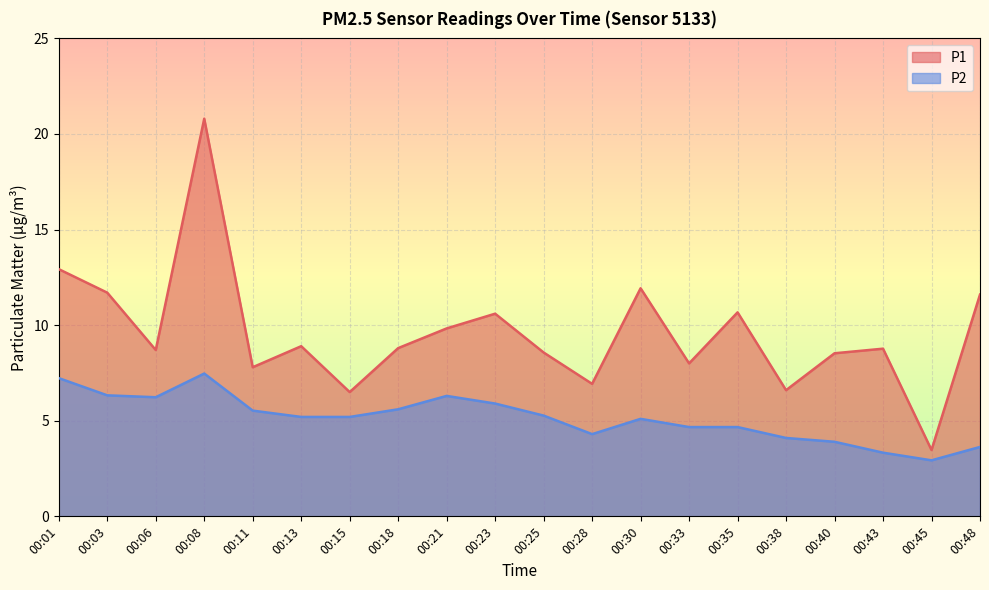

Rank the series at 00:33 from lowest to highest value.

P2, P1